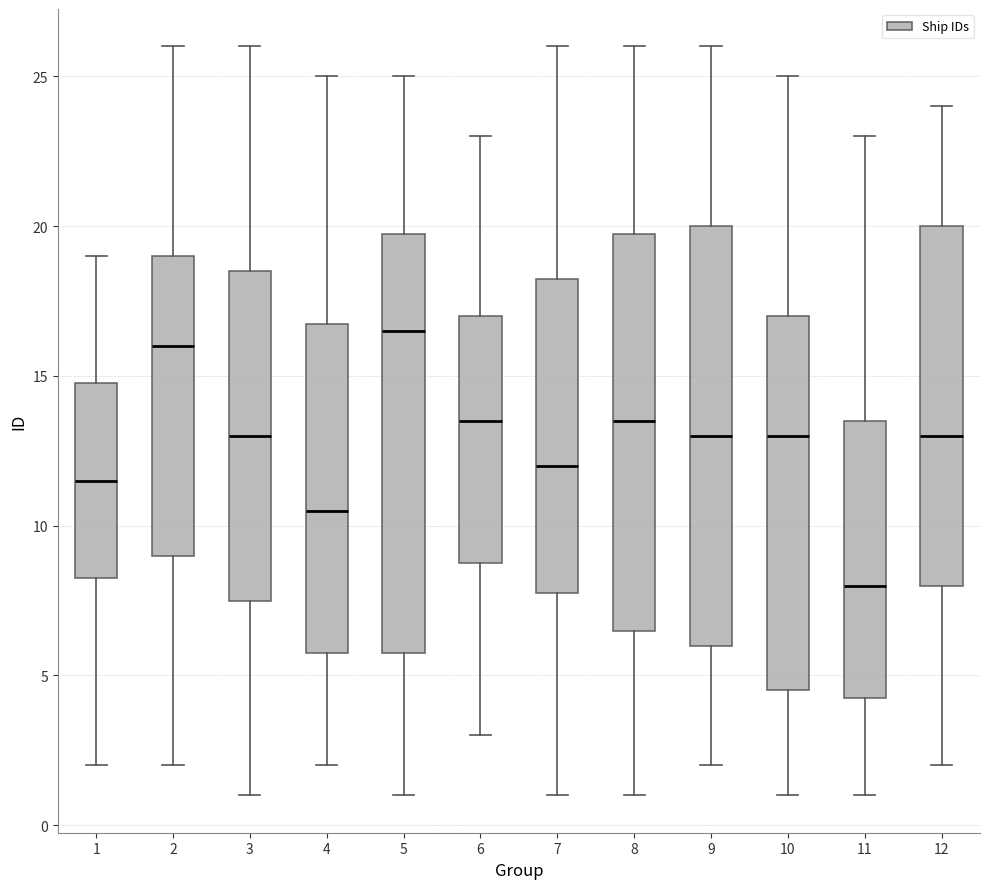

Reading left to right, read every box against the y-axis: the position of its median line, the range the box covers, and the ends of its whiskers. The values are not printed on the chart, so give them approximately, as read against the axis.

1: median 11.5, box 8.5 to 15.0, whiskers 2.0 to 19.0
2: median 16.0, box 9.0 to 19.0, whiskers 2.0 to 26.0
3: median 13.0, box 7.5 to 18.5, whiskers 1.0 to 26.0
4: median 10.5, box 6.0 to 17.0, whiskers 2.0 to 25.0
5: median 16.5, box 6.0 to 20.0, whiskers 1.0 to 25.0
6: median 13.5, box 9.0 to 17.0, whiskers 3.0 to 23.0
7: median 12.0, box 8.0 to 18.5, whiskers 1.0 to 26.0
8: median 13.5, box 6.5 to 20.0, whiskers 1.0 to 26.0
9: median 13.0, box 6.0 to 20.0, whiskers 2.0 to 26.0
10: median 13.0, box 4.5 to 17.0, whiskers 1.0 to 25.0
11: median 8.0, box 4.5 to 13.5, whiskers 1.0 to 23.0
12: median 13.0, box 8.0 to 20.0, whiskers 2.0 to 24.0